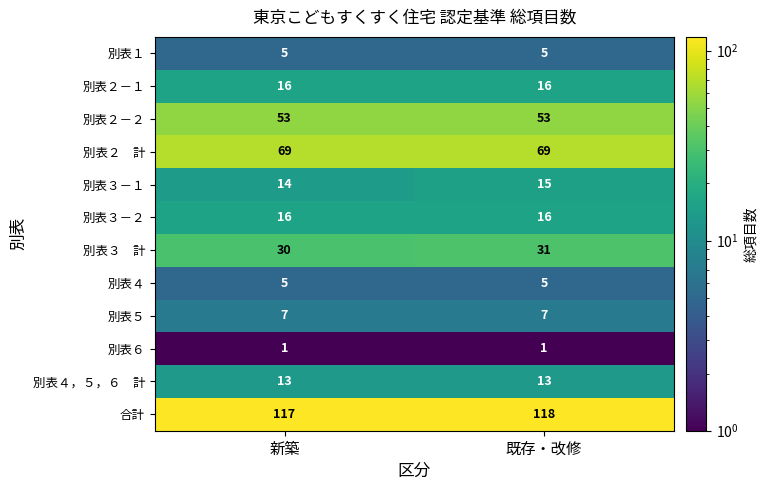

What is the sum of all 別表５ values?

14